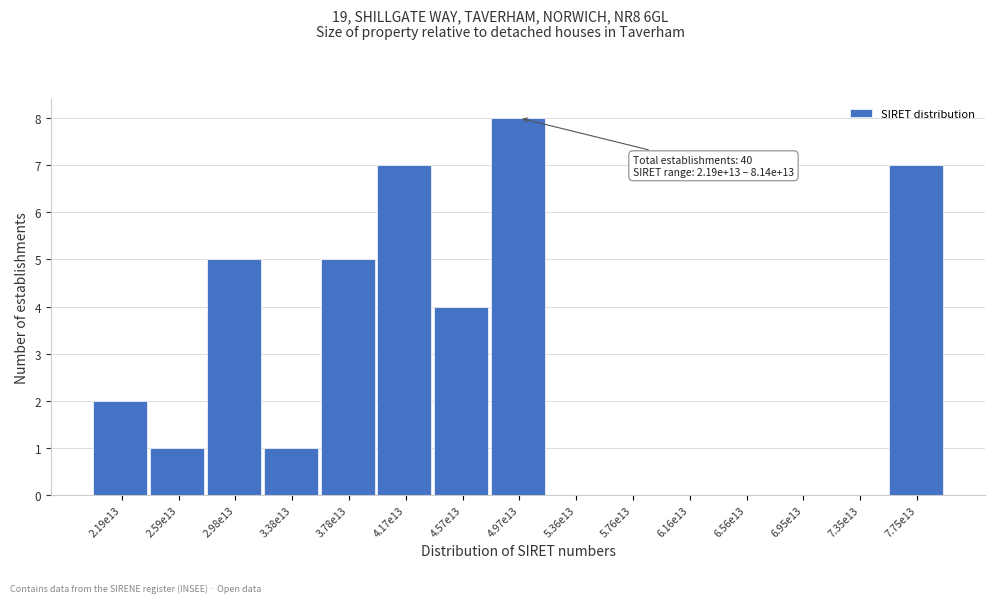

Reading right to left, extract all data points from this chart.

7.75e13=7	7.35e13=0	6.95e13=0	6.56e13=0	6.16e13=0	5.76e13=0	5.36e13=0	4.97e13=8	4.57e13=4	4.17e13=7	3.78e13=5	3.38e13=1	2.98e13=5	2.59e13=1	2.19e13=2